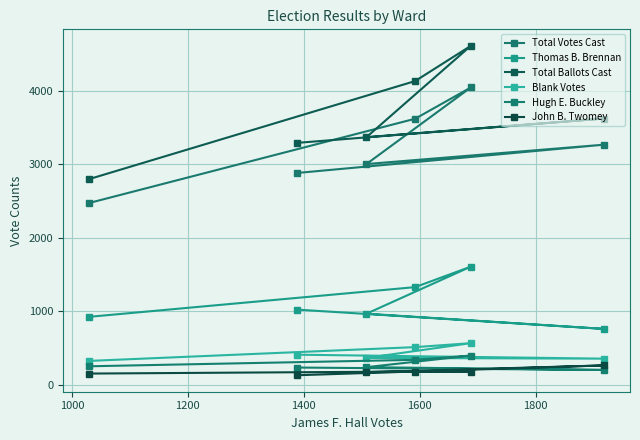

What is the value of the Blank Votes point at the 6th from the left?

356